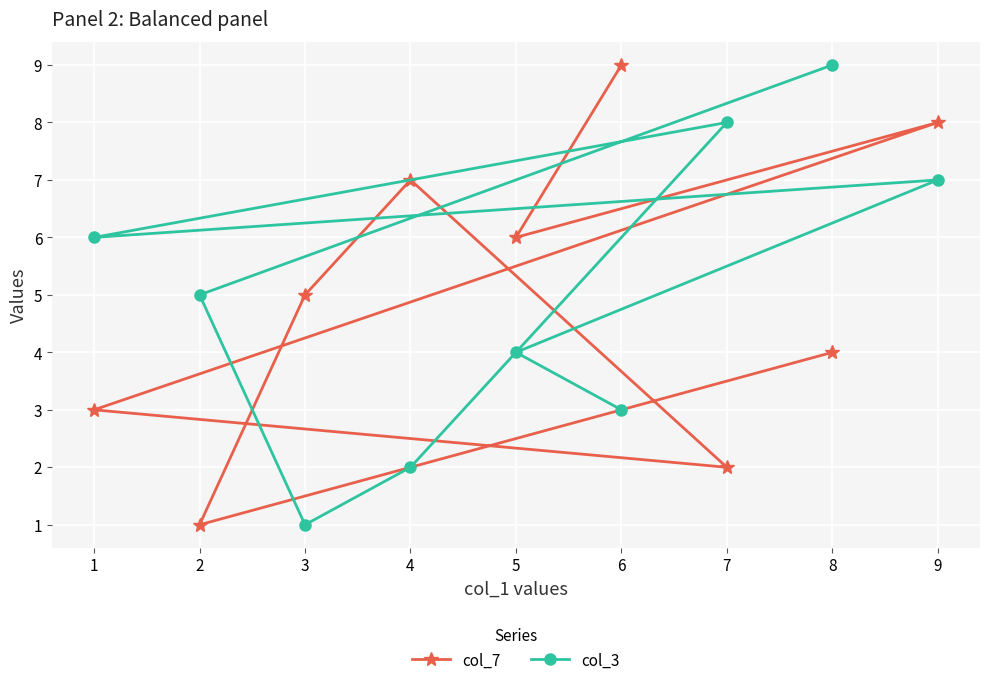

What is the value of the col_3 point at the 9th from the left?

7